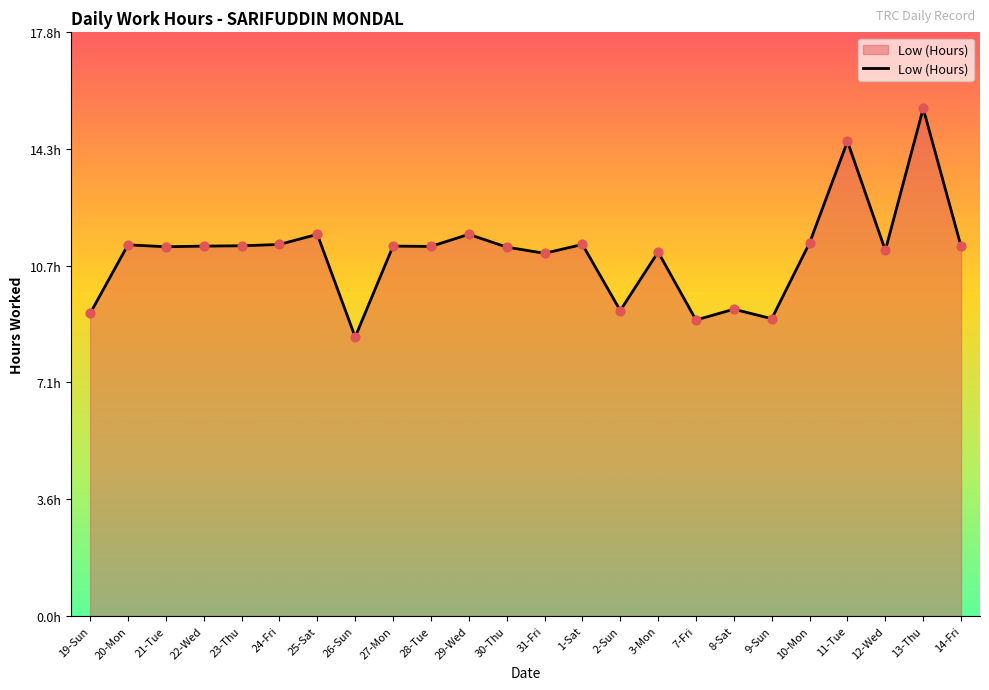

Between 9-Sun and 1-Sat, which is larger?

1-Sat